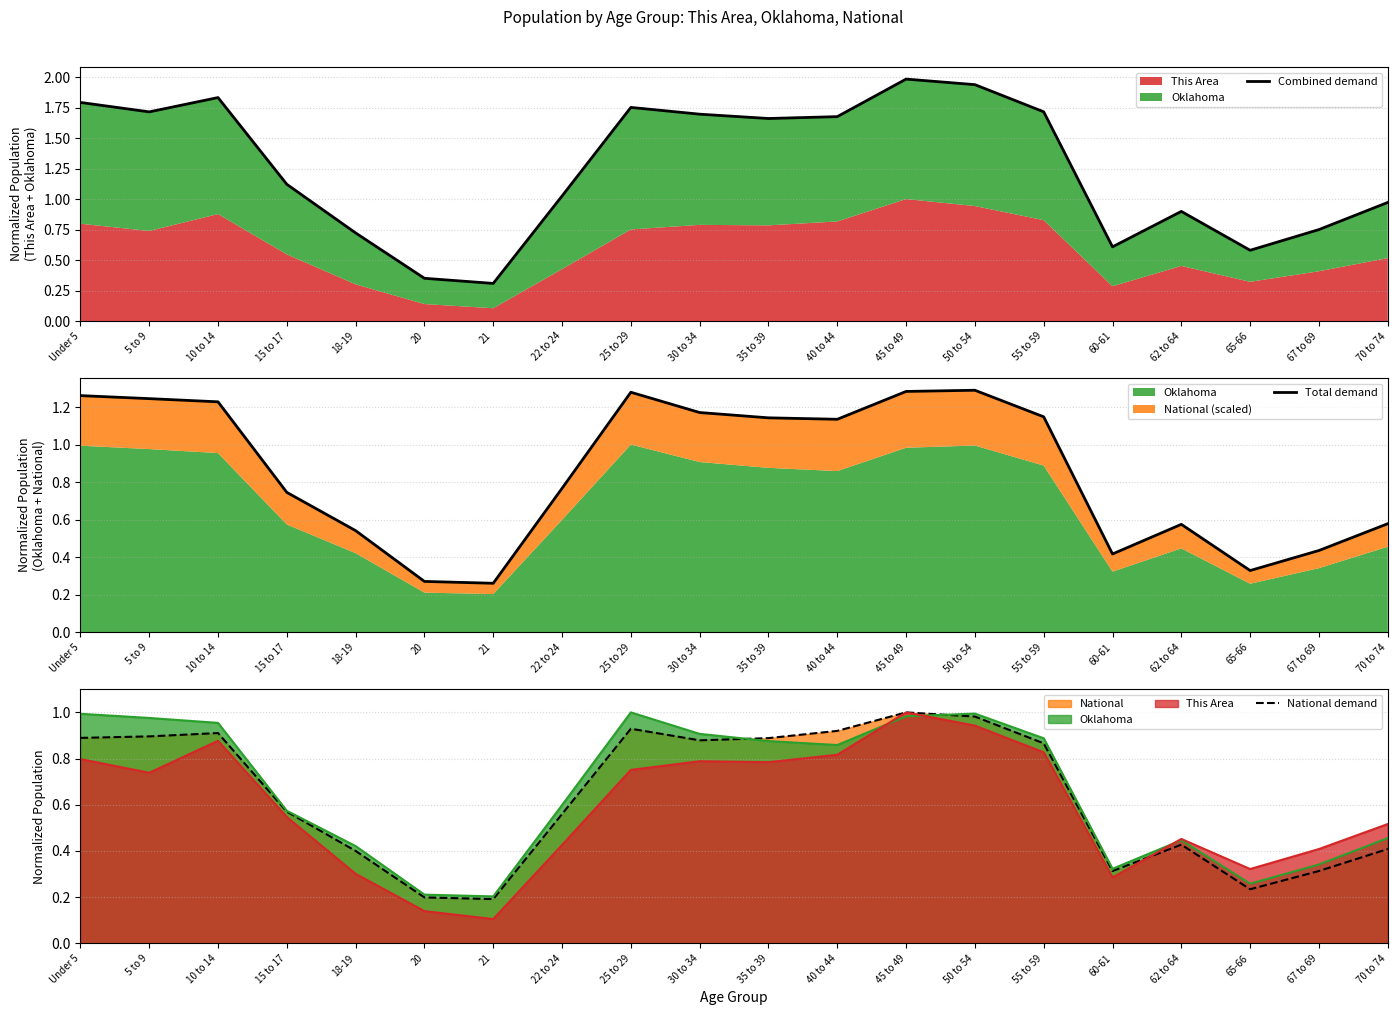

What is the value of the Total demand point at the 16th from the left?

0.4